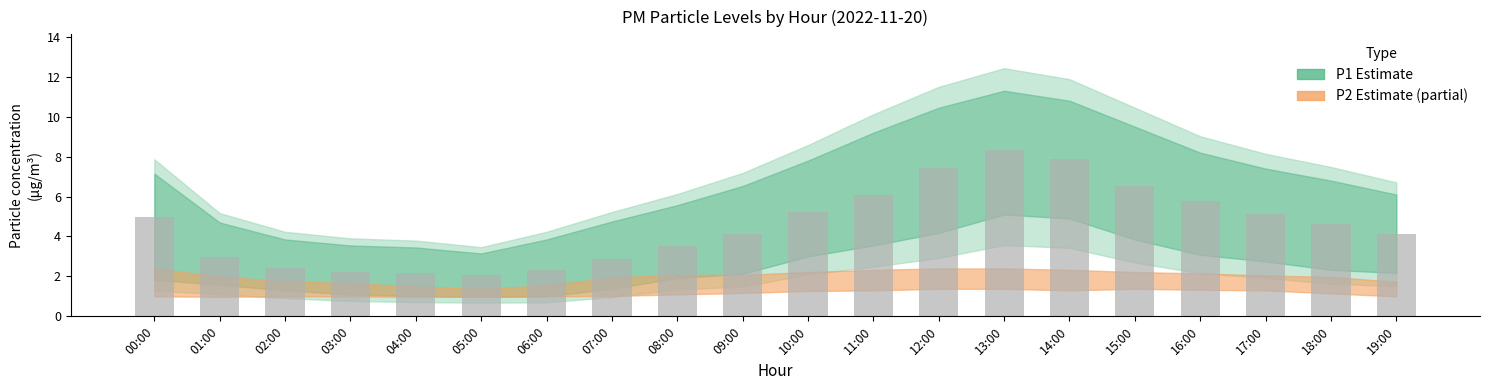

What is the label of the 8th bar from the left?

07:00